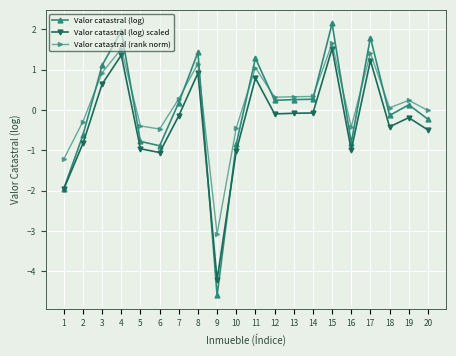

Where is the first local maximum for Valor catastral (log) scaled?

4